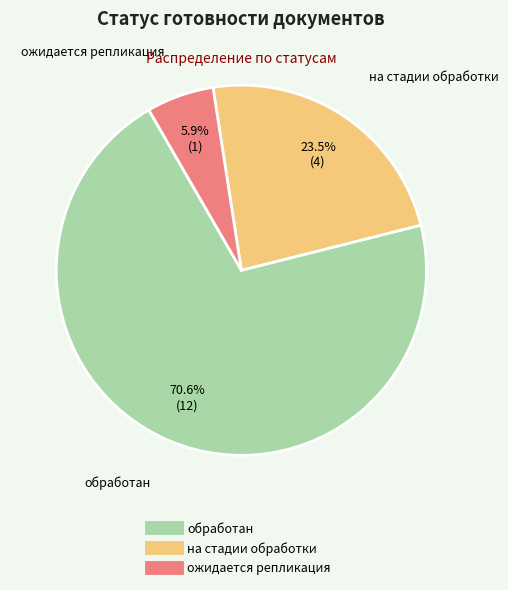

Which has a higher value, ожидается репликация or обработан?

обработан